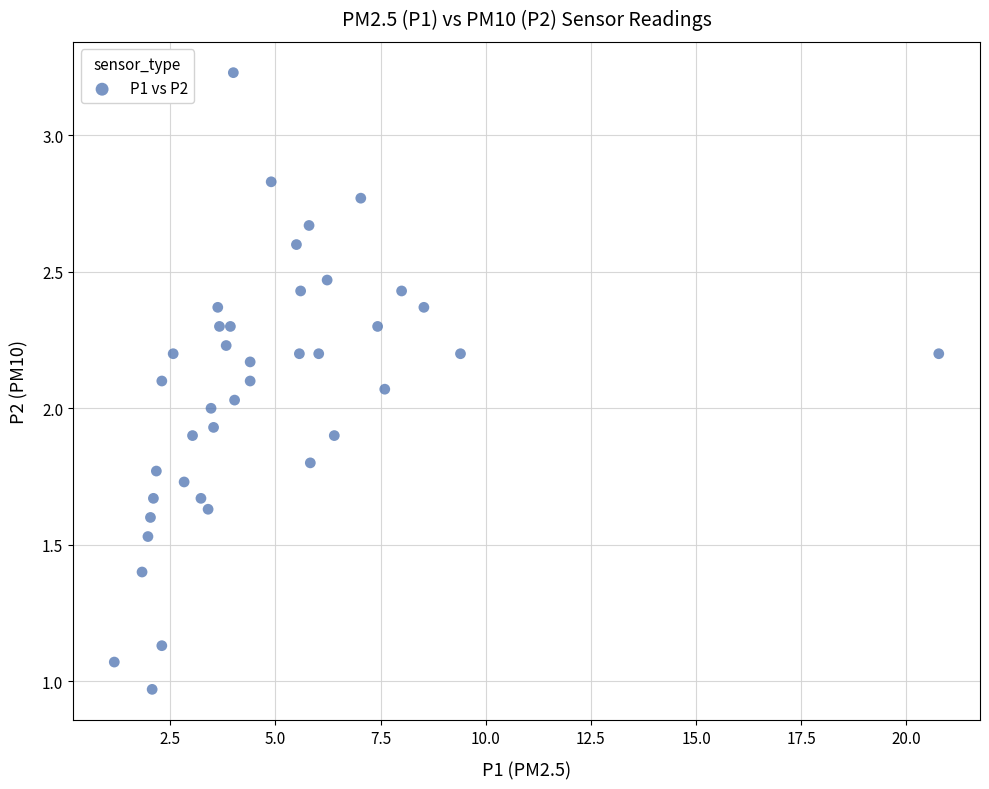

What is the range of Y values (max minus min)?

2.3